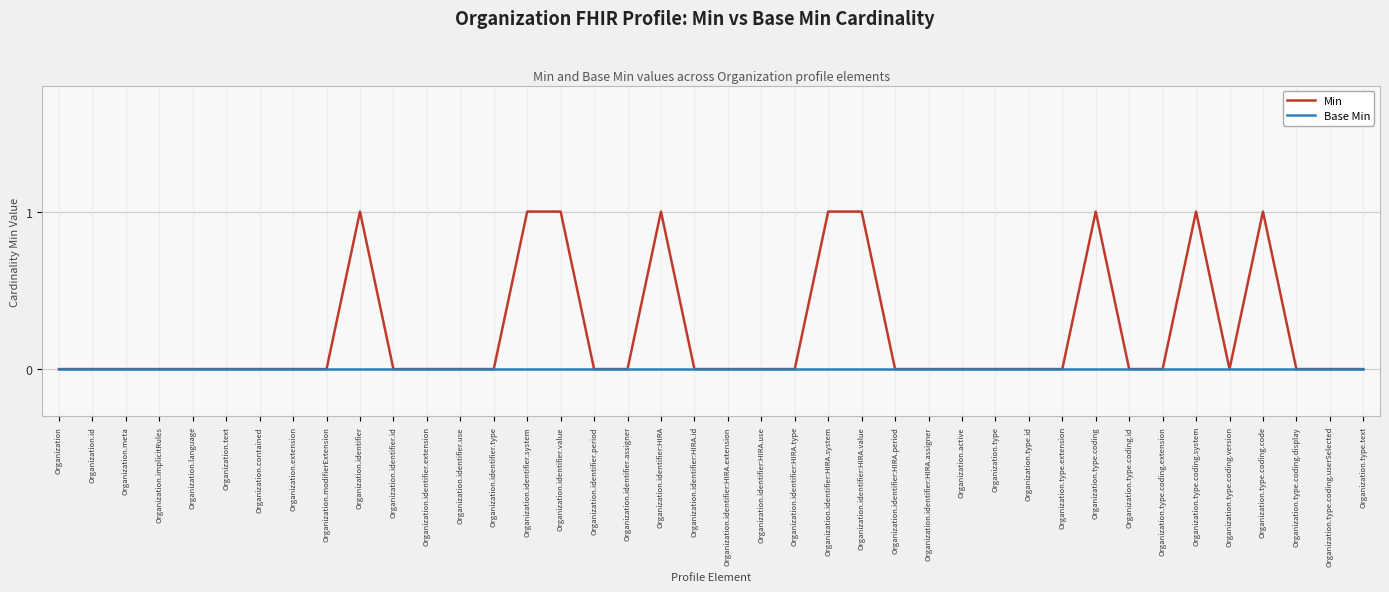

What is the highest value of the Min series?

1